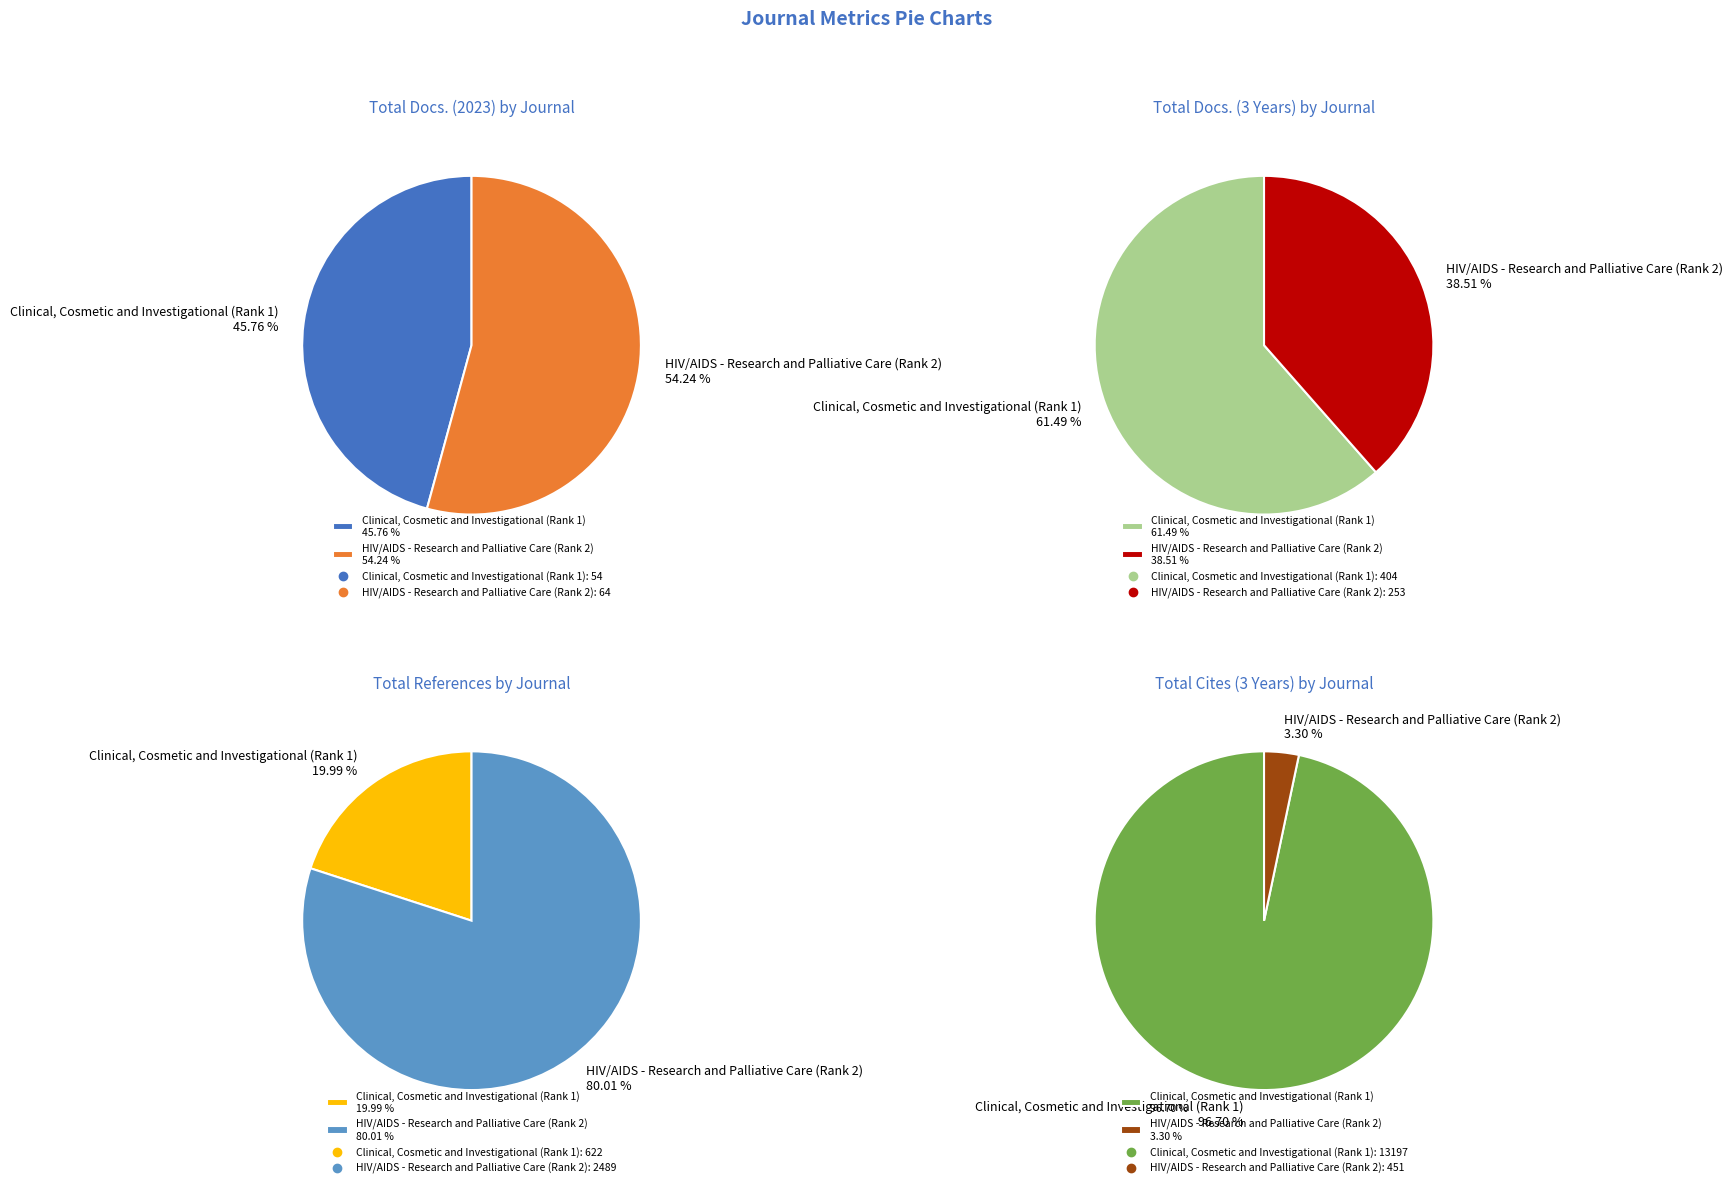

Between Clinical, Cosmetic and Investigational (Rank 1) and HIV/AIDS - Research and Palliative Care (Rank 2), which series saw the biggest shift?

Total Cites (3years)